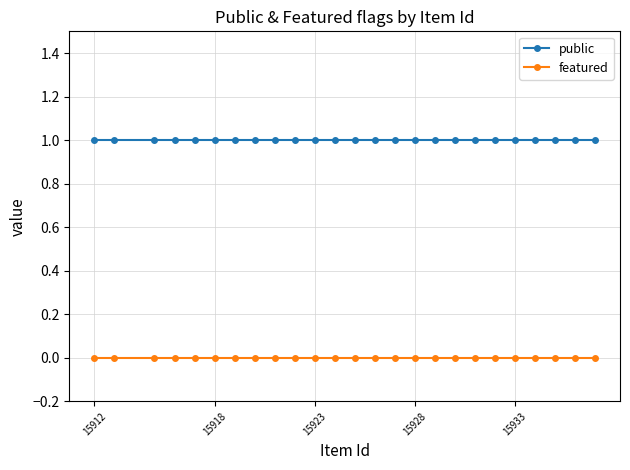

At how many categories does at least one series exceed 0?

25